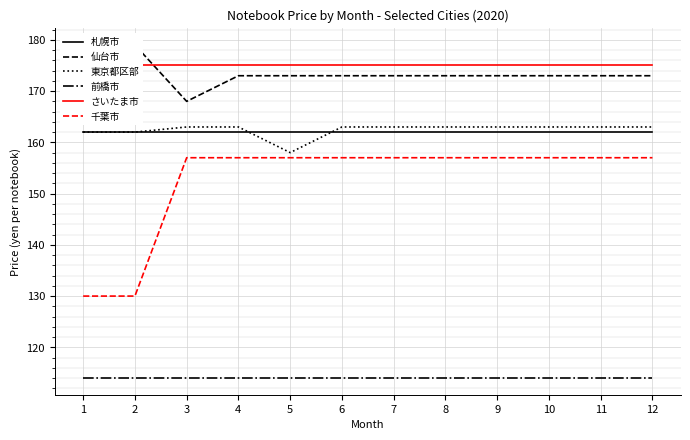

What are all the series names shown in the legend?

札幌市, 仙台市, 東京都区部, 前橋市, さいたま市, 千葉市